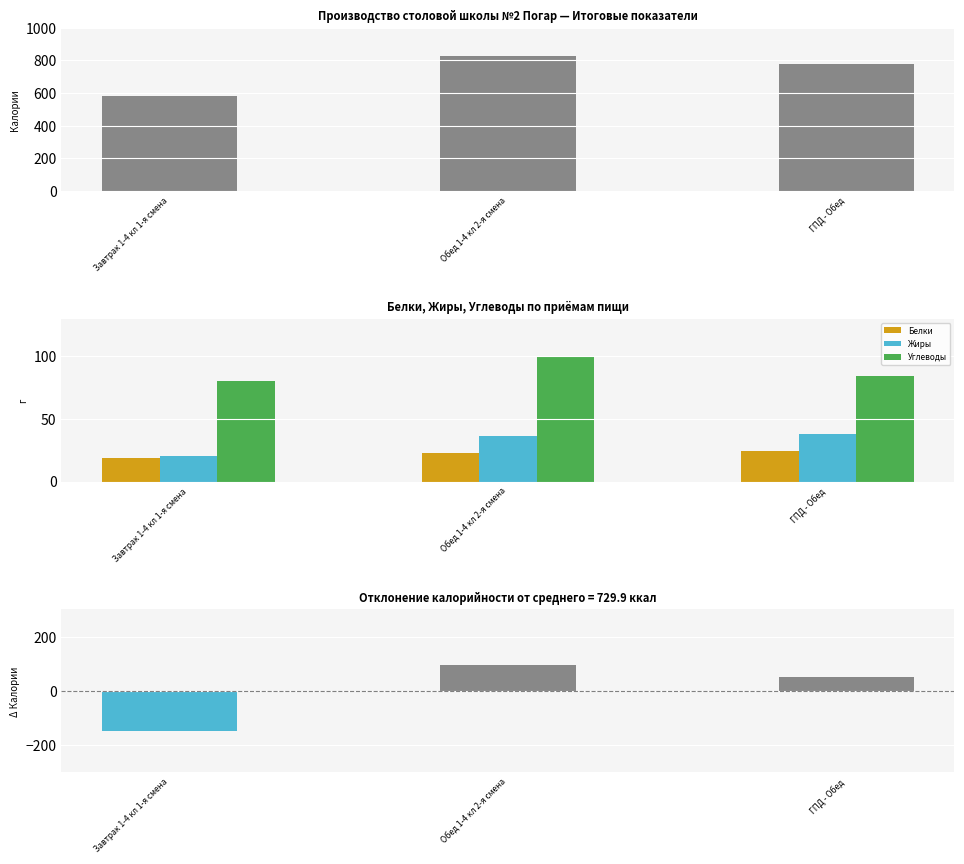

What is the highest value of the Калорийность (отклонение) series?

96.1